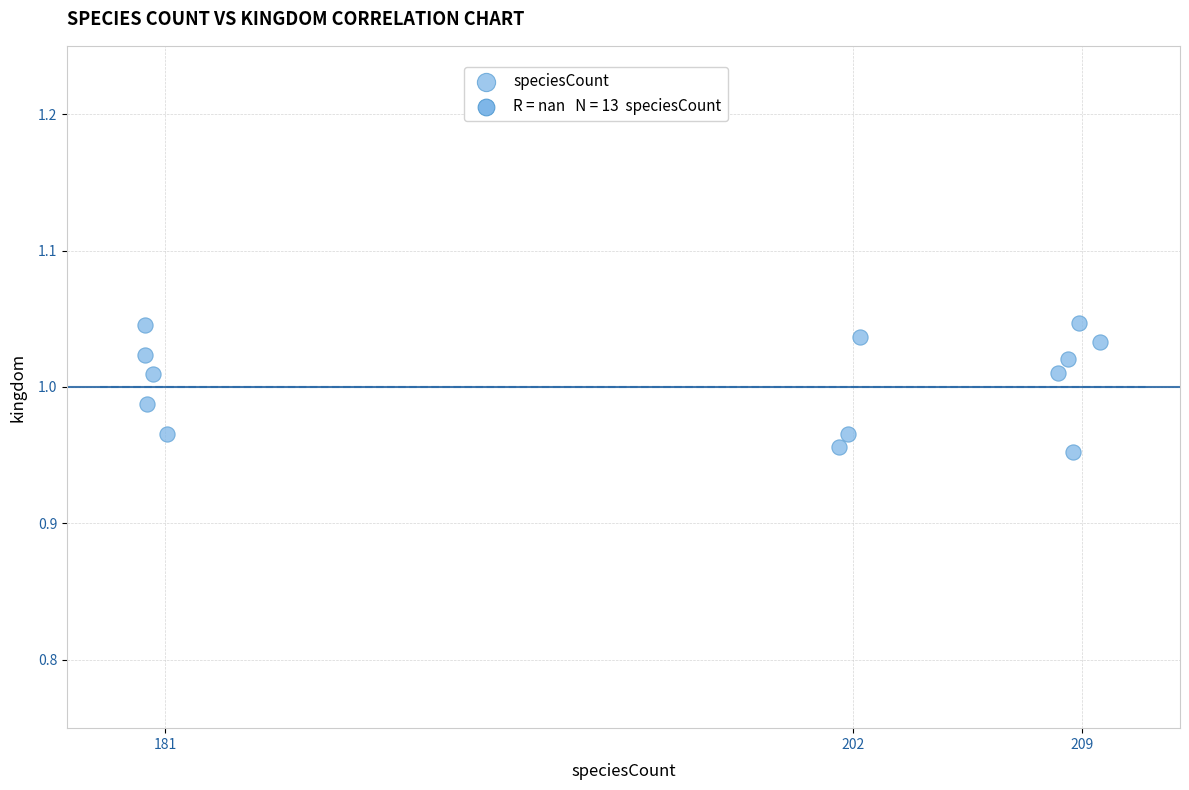

What is the range of X values (max minus min)?

29.2